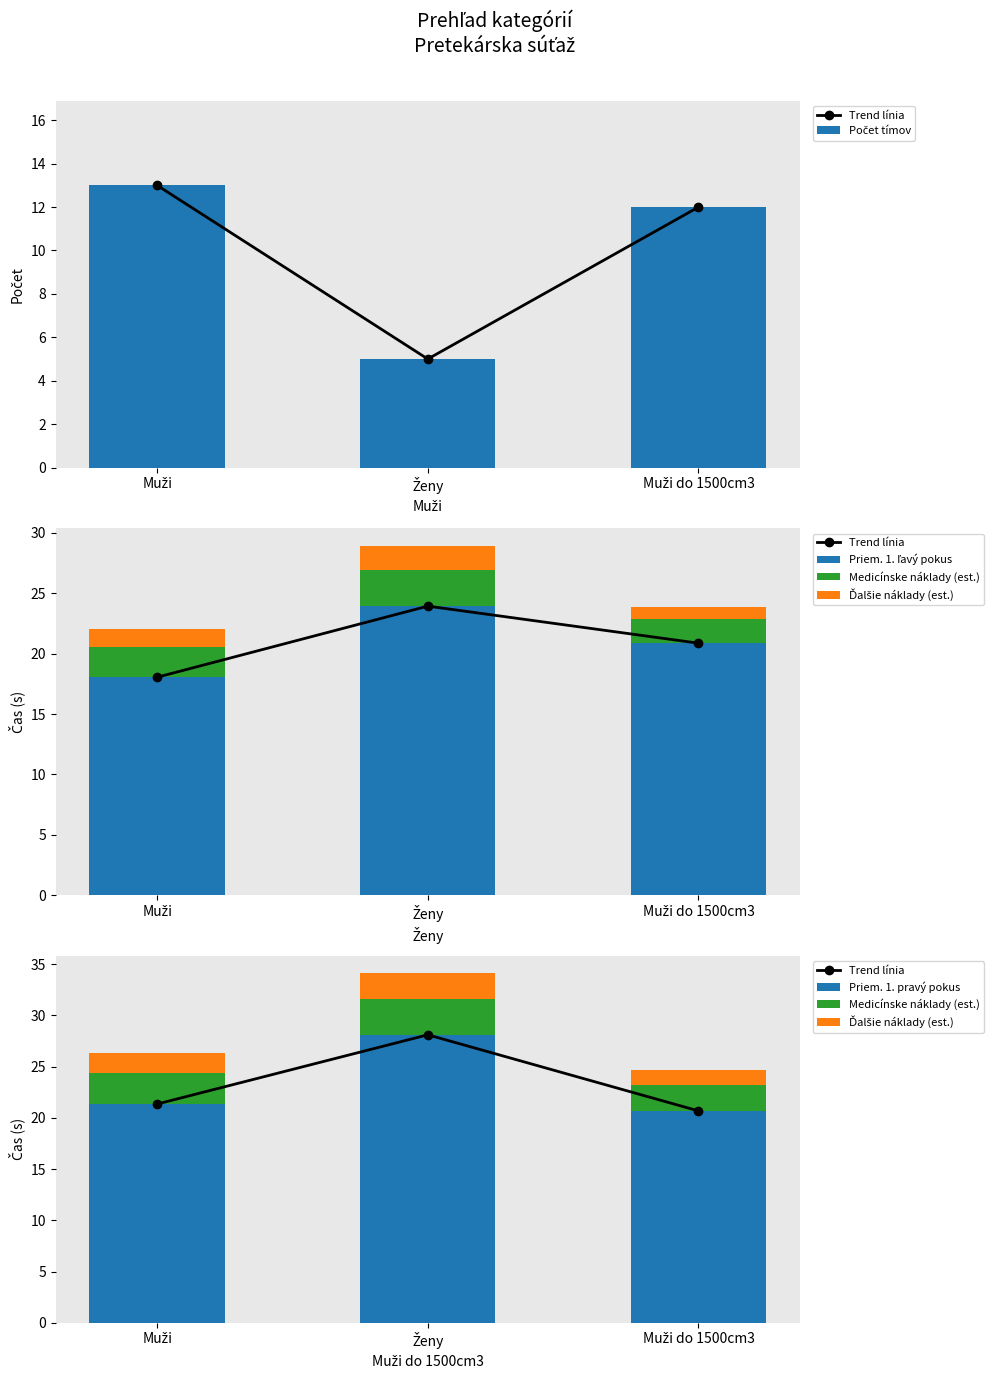

Which series has the largest range (max minus min)?

Počet tímov